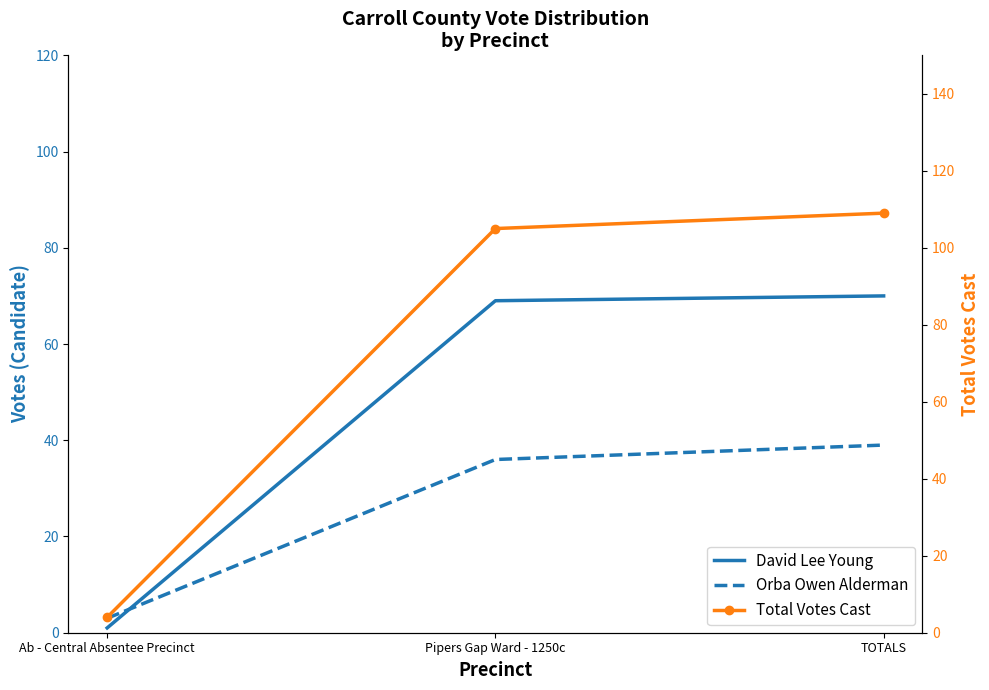

The value of David Lee Young at Pipers Gap Ward - 1250c is 69. True or false?

True